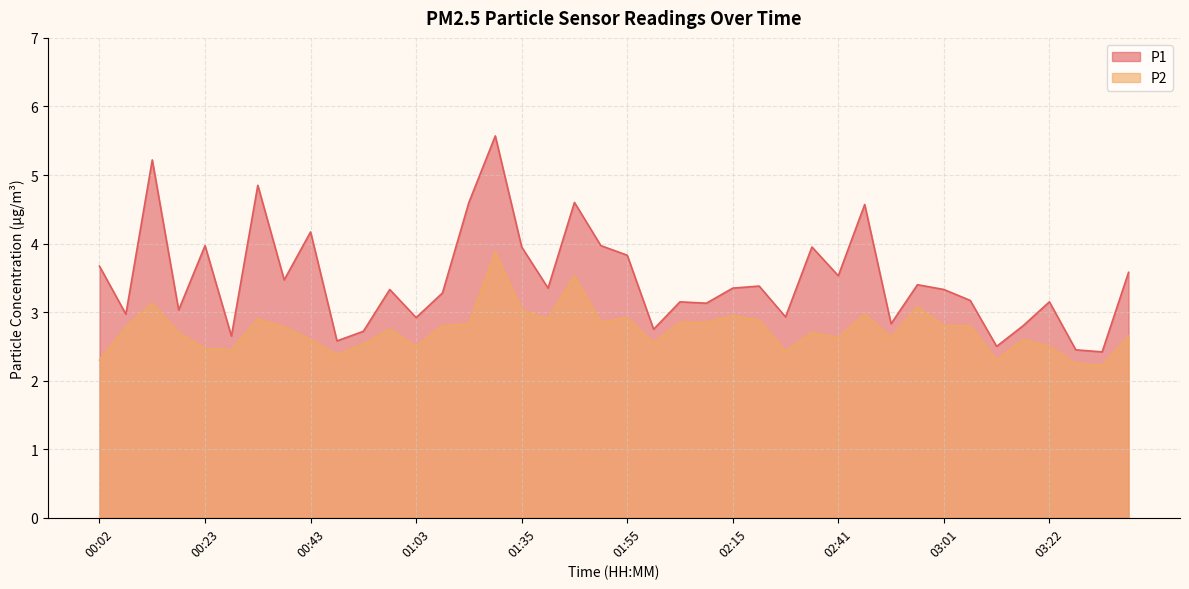

In P1, how many points are higher than both neighbors (excluding endpoints)?

13